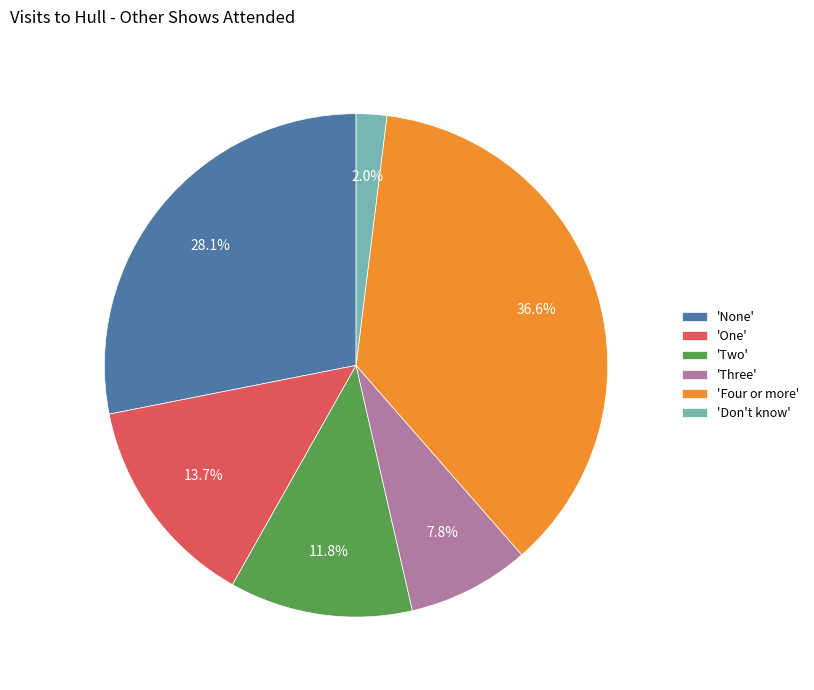

Which category has the biggest portion of the pie?

'Four or more'